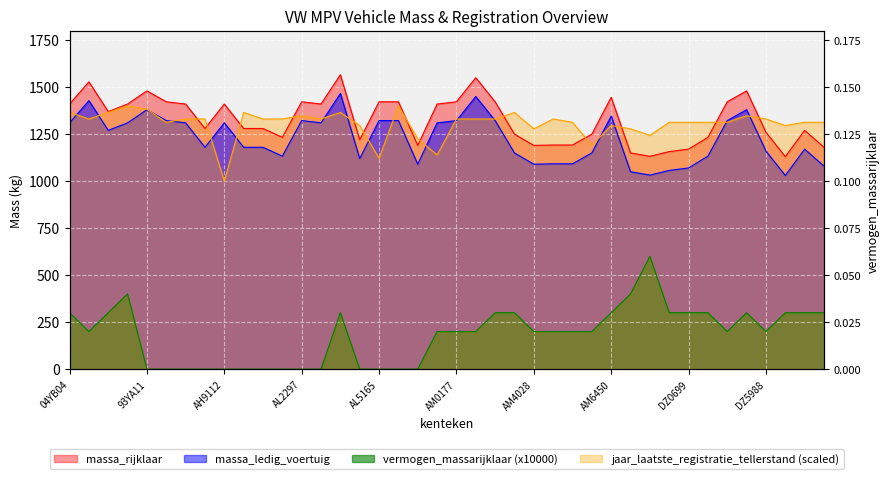

What is the difference between the massa_ledig_voertuig values at AE9259 and AM1407?

128.0